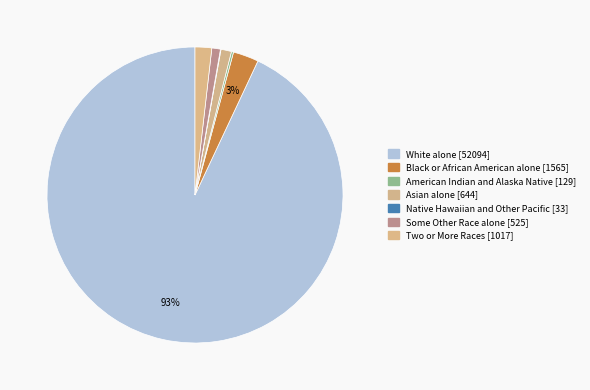

To the nearest percent, what percentage of the pie is Two or More Races [1017]?

2%